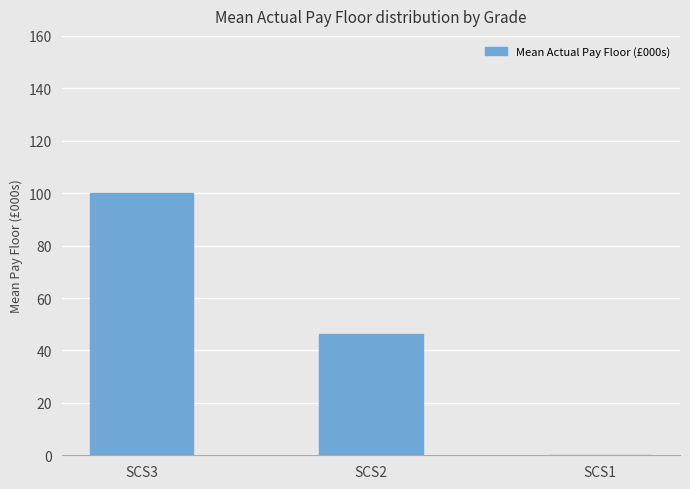

The value at SCS3 is 32.7. True or false?

False